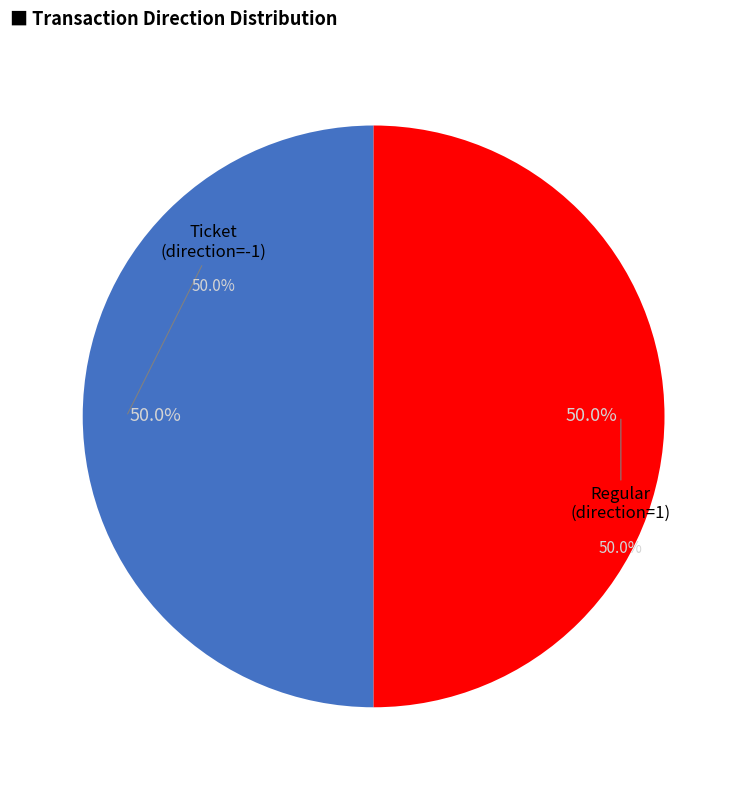

Which category has the biggest portion of the pie?

Regular (io_index=12)